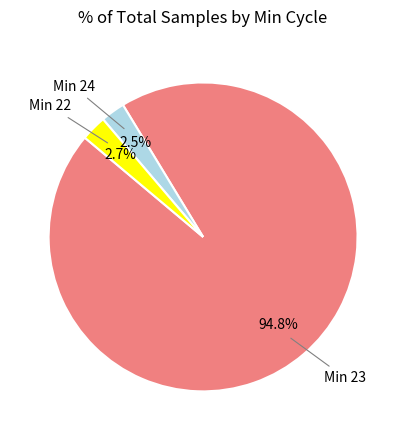

Is there a majority slice in this chart?

Yes